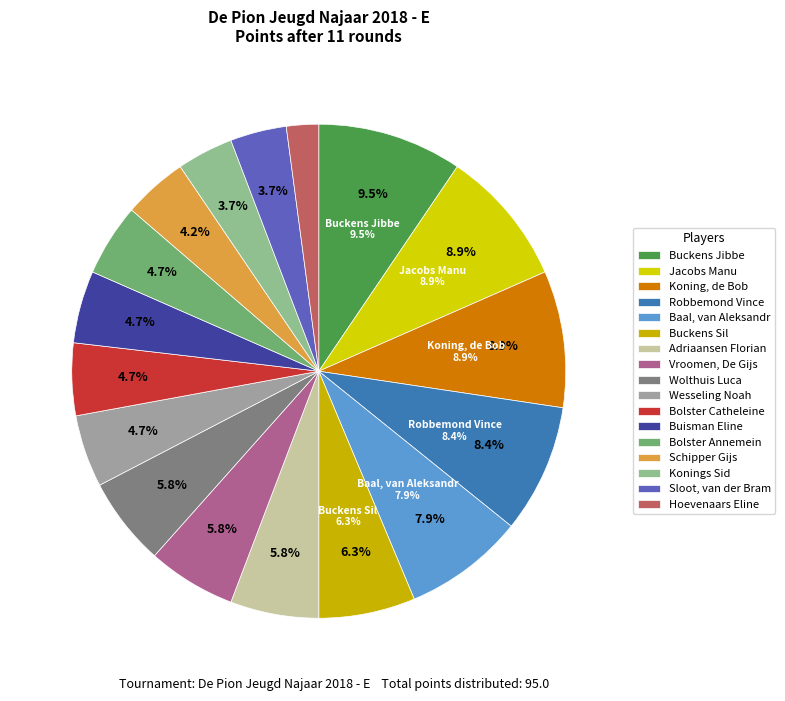

How much of the chart is everything except Bolster Annemein?

95.3%